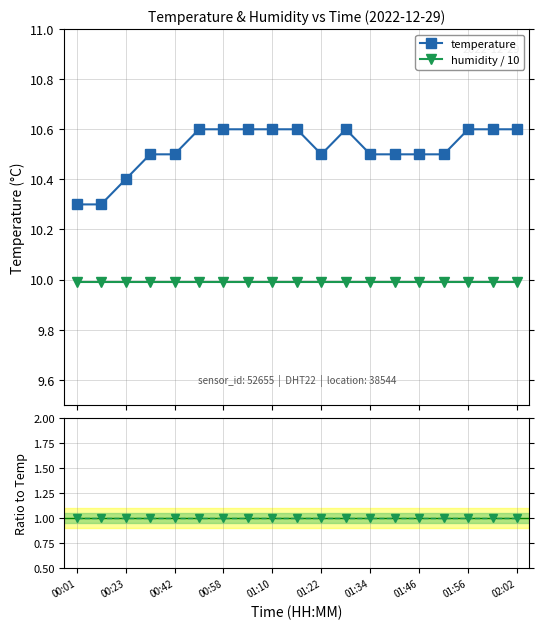

True or false: humidity / 10 and humidity/temperature cross at least once.

False